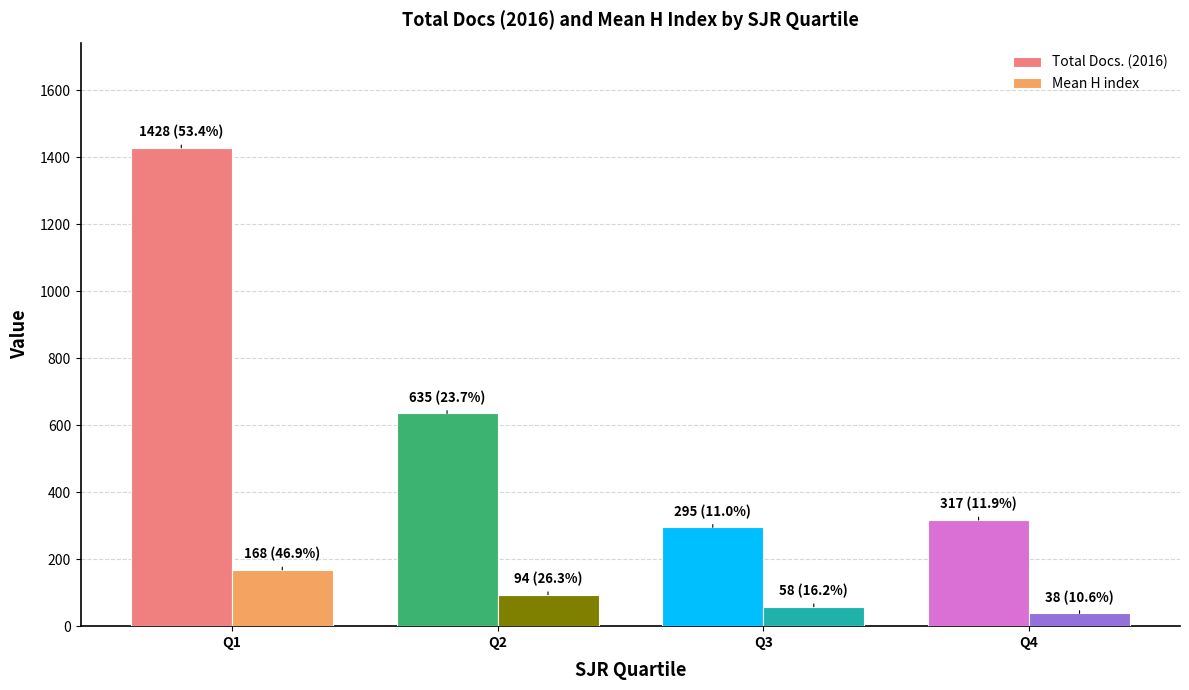

Does the chart contain stacked bars?

No